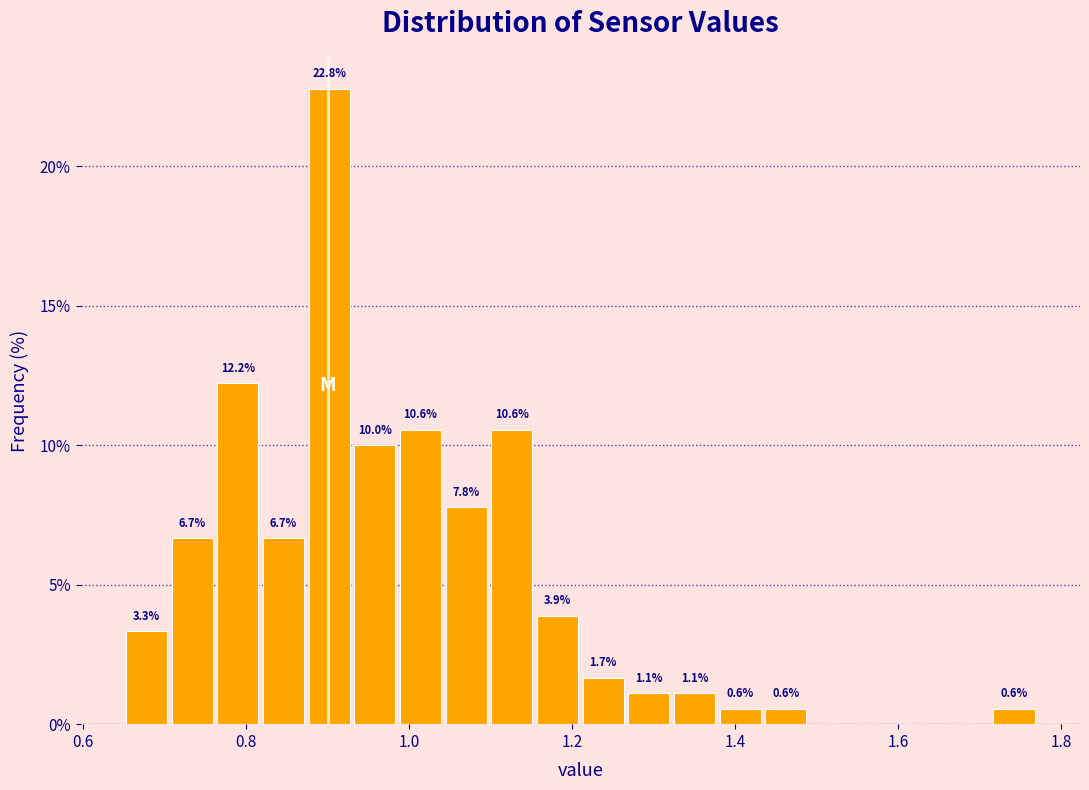

Read against the x-axis, roughly where is the centre of the tallest bar?

0.90